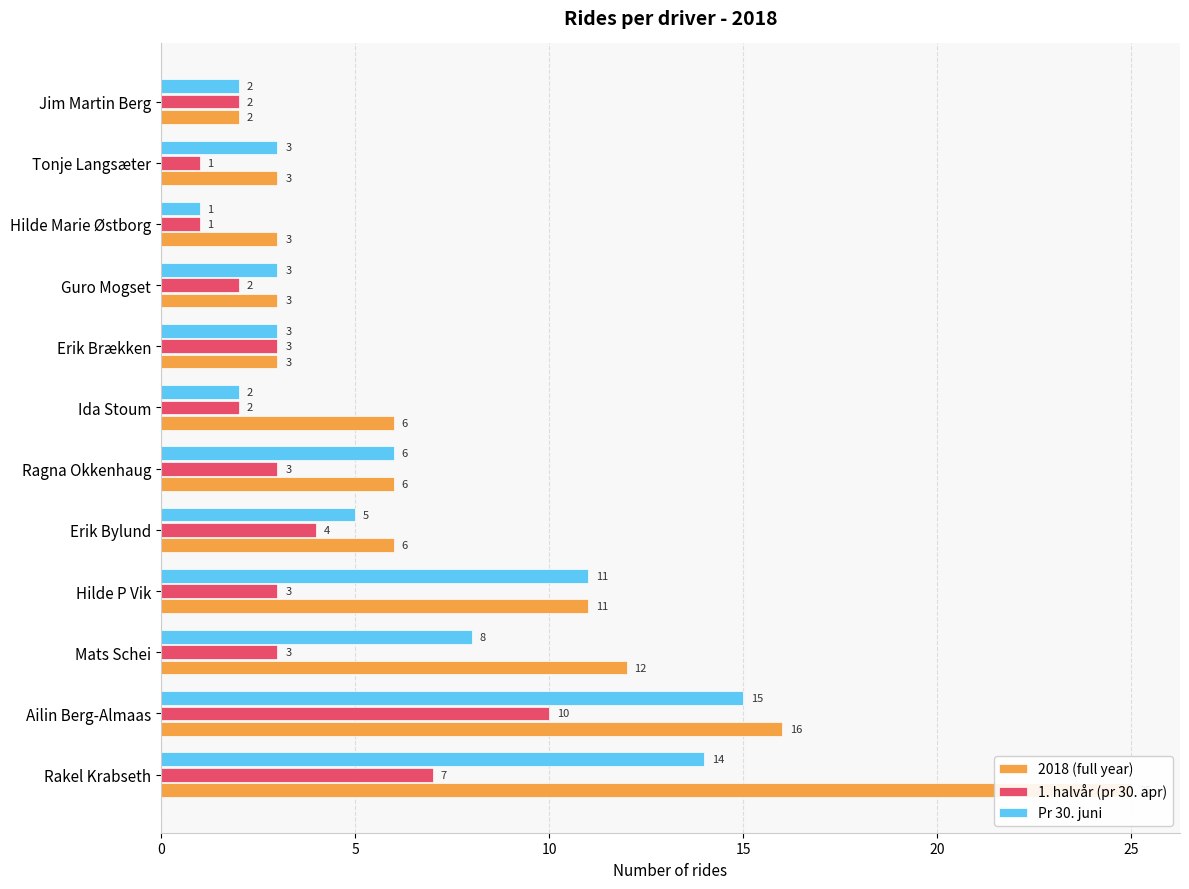

Rank the series by their average value, from highest to lowest.

2018 (full year), Pr 30. juni, 1. halvår (pr 30. apr)